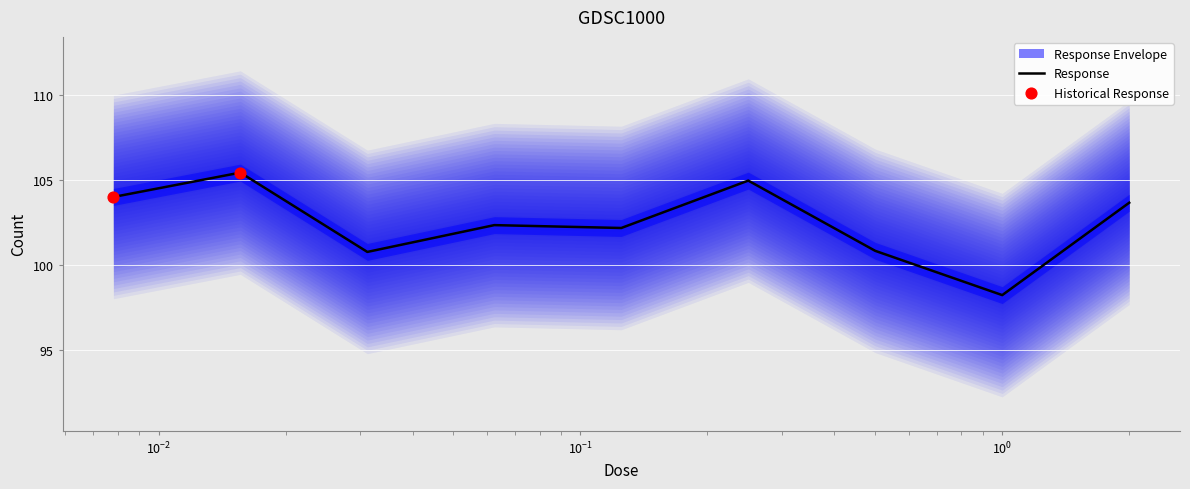

What is the change in value from 0.0078125 to 0.0625?

-1.7